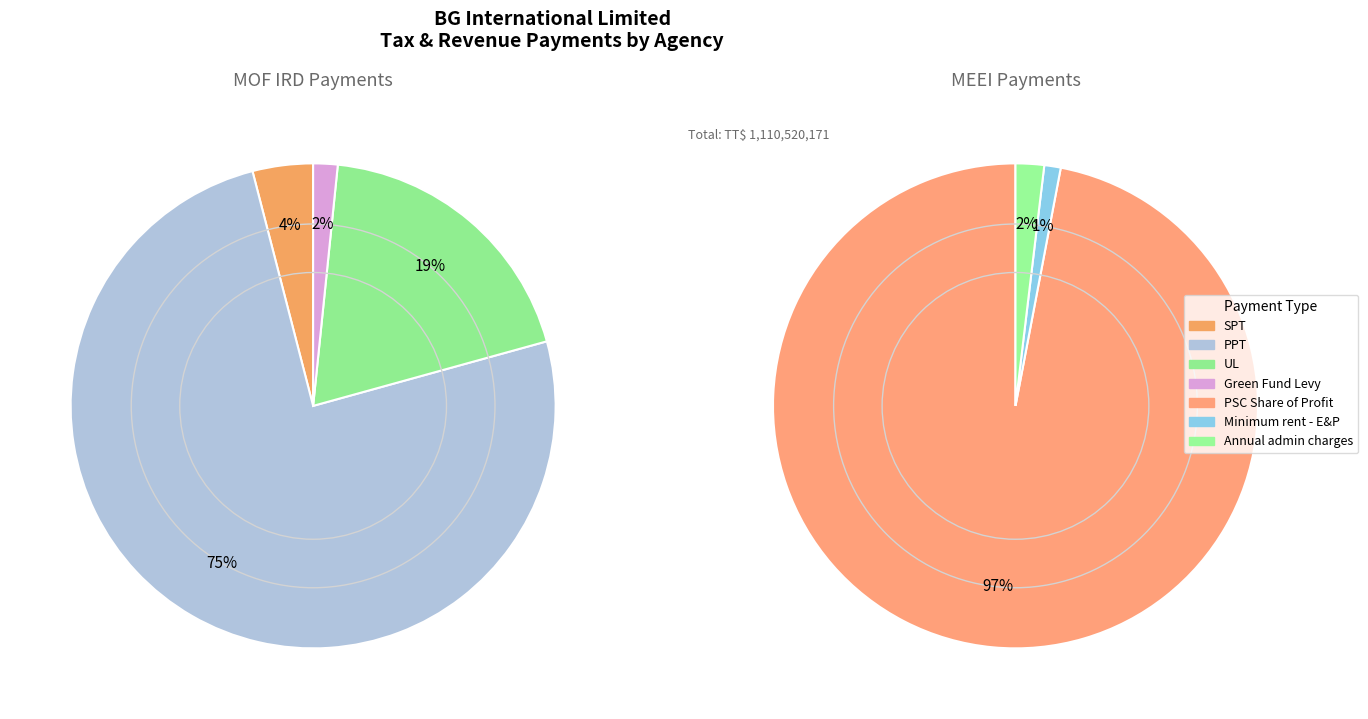

Which slice is the smallest?

Minimum rent - E&P